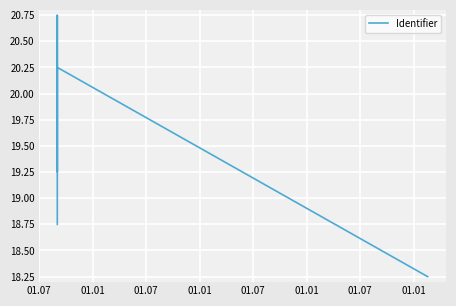

True or false: the data has more than 0 interior local peaks.

True